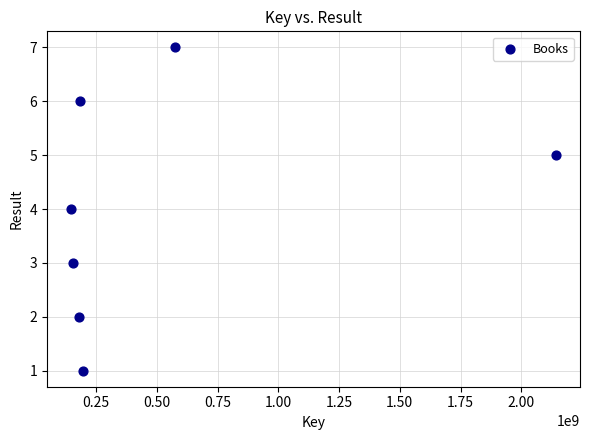

What is the range of X values (max minus min)?

1994408389